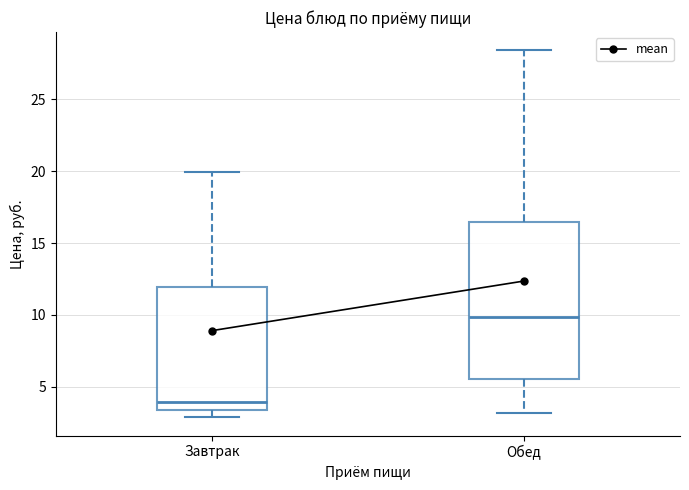

Reading left to right, transcribe this box plot: for each box, give where its median line is, the range the box spans, and where its two whiskers end, as read against the y-axis. The values are not printed on the chart, so give them approximately, as read against the axis.

Завтрак: median 4.0, box 3.5 to 12.0, whiskers 3.0 to 20.0
Обед: median 10.0, box 5.5 to 16.5, whiskers 3.0 to 28.5